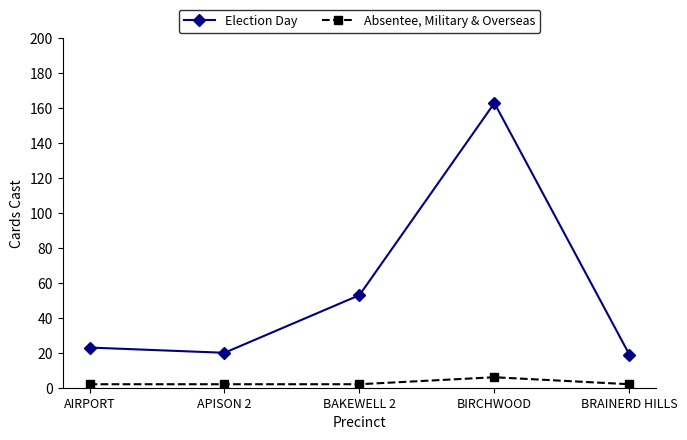

What is the label of the 3rd point from the right?

BAKEWELL 2